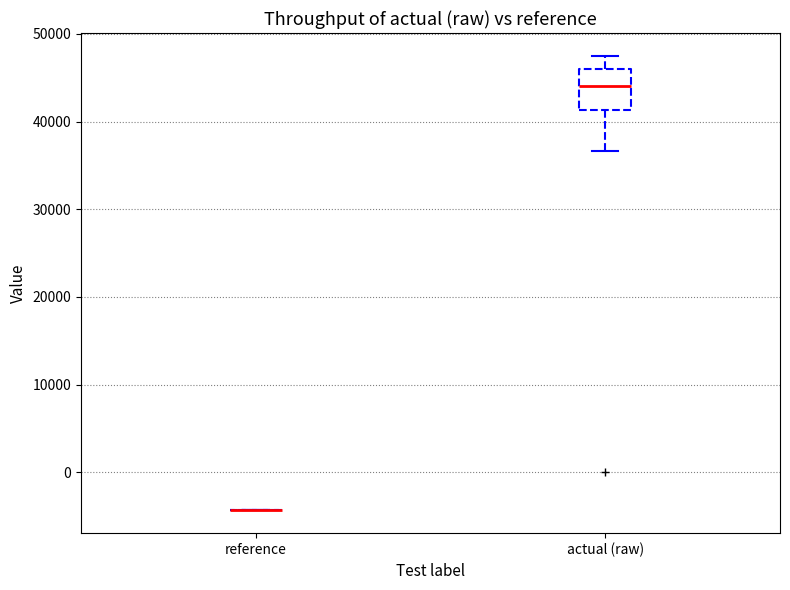

Reading left to right, transcribe this box plot: for each box, give where its median line is, the range the box spans, and where its two whiskers end, as read against the y-axis. The values are not printed on the chart, so give them approximately, as read against the axis.

reference: box collapsed to a line at -4000, whiskers -4000 to -4000
actual (raw): median 44000, box 41000 to 46000, whiskers 37000 to 48000